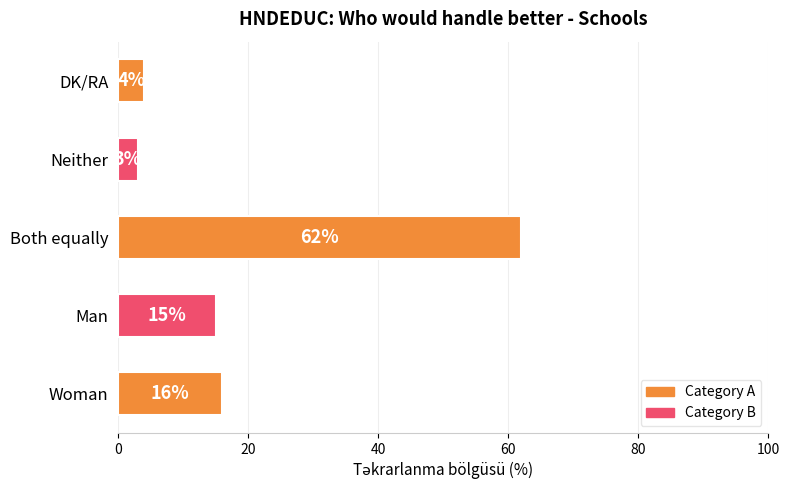

What is the difference between the second highest and minimum values?

13